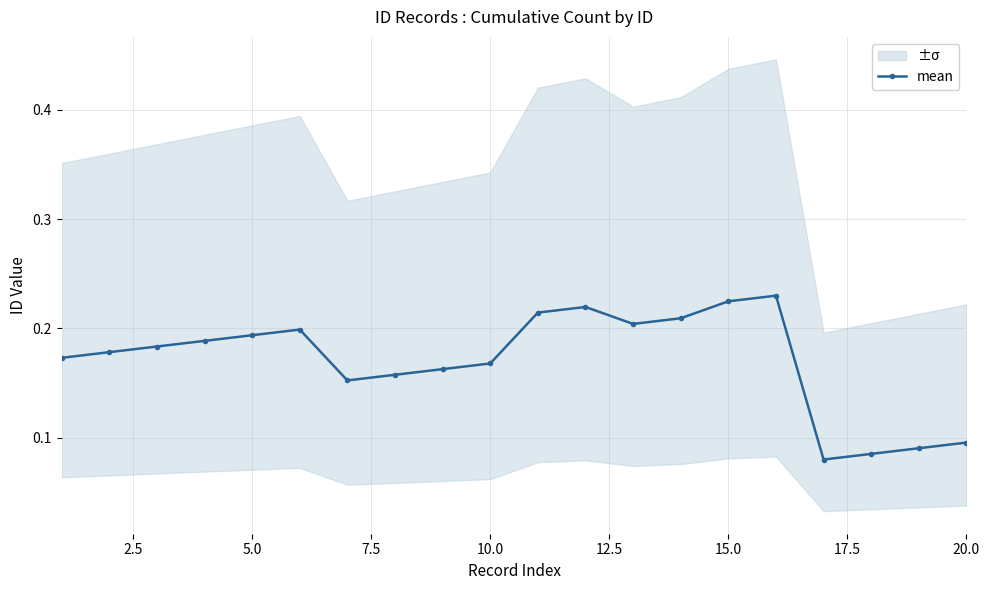

Reading left to right, list all the values displayed in this chart.

0.2	0.2	0.2	0.2	0.2	0.2	0.2	0.2	0.2	0.2	0.2	0.2	0.2	0.2	0.2	0.2	0.1	0.1	0.1	0.1